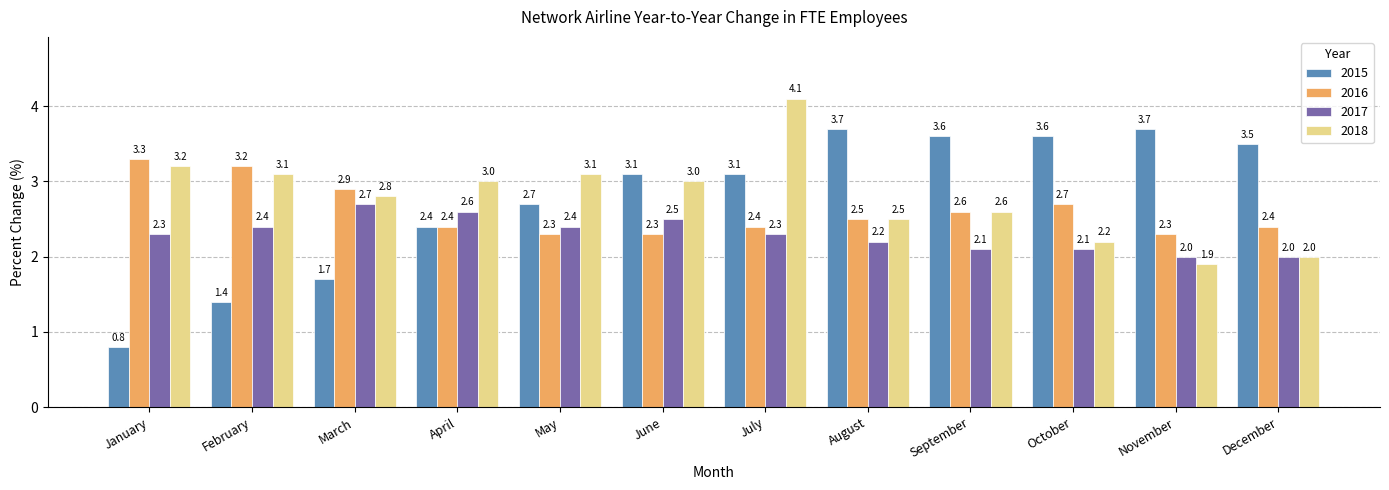

What is the sum of all 2018 values?

33.5